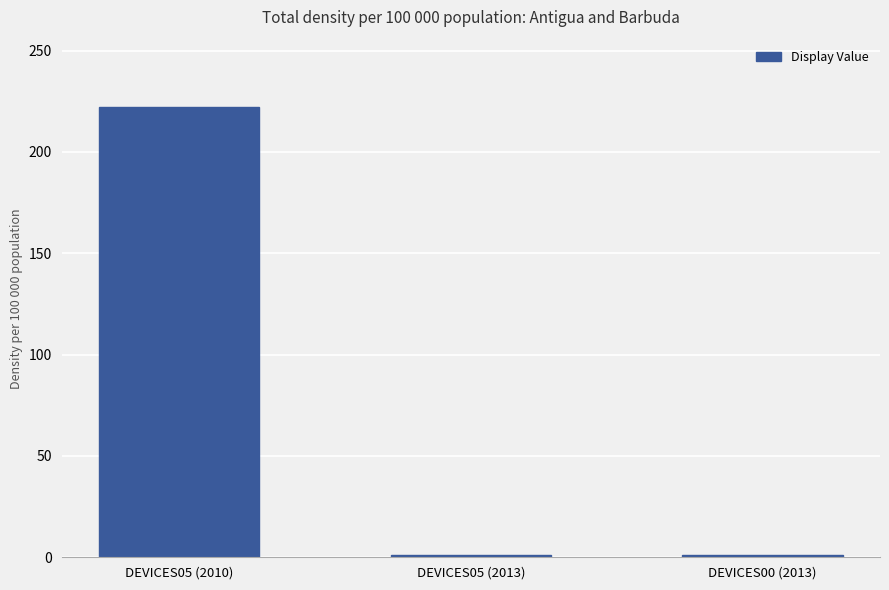

What is the difference between the maximum and second lowest values?

221.0